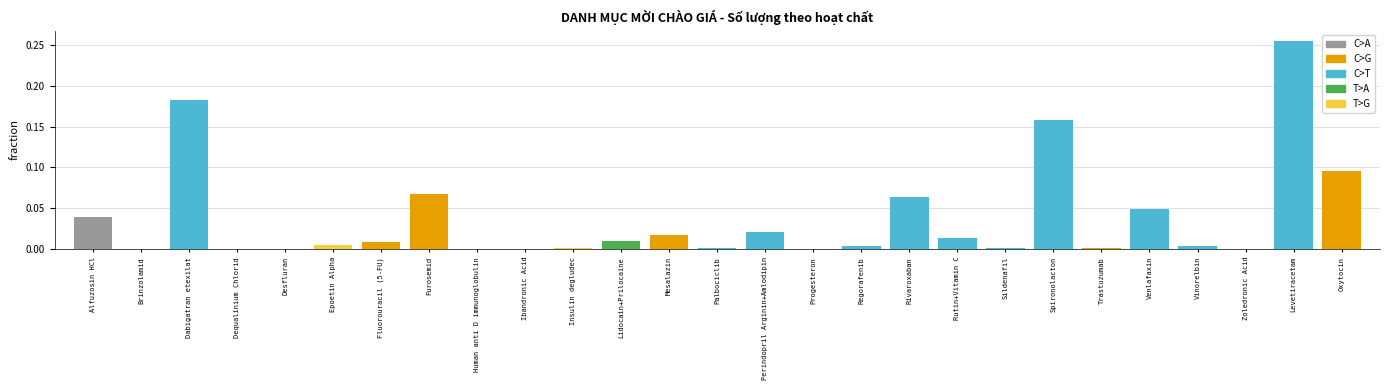

What is the sum of all values?

1.0